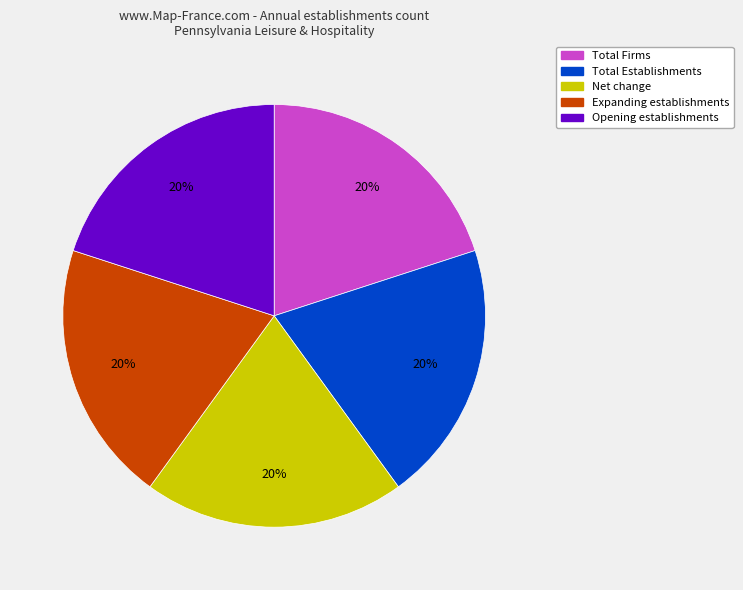

Do Total Establishments and Expanding establishments together represent more than half of the pie?

No